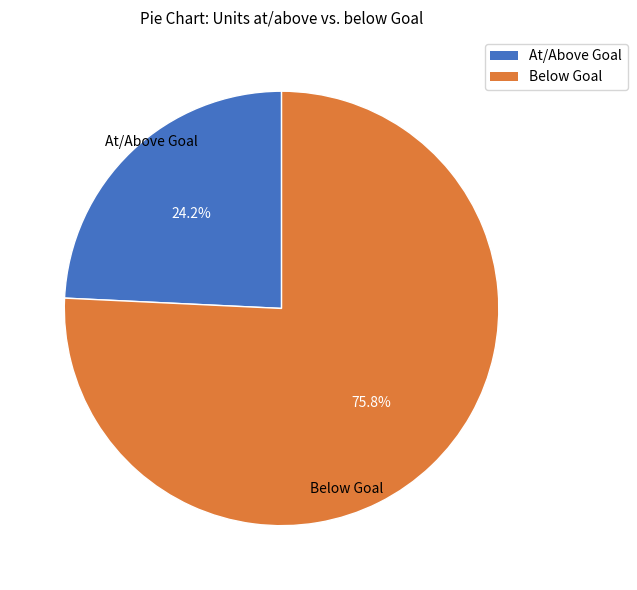

What is the largest slice in the pie chart?

Below Goal